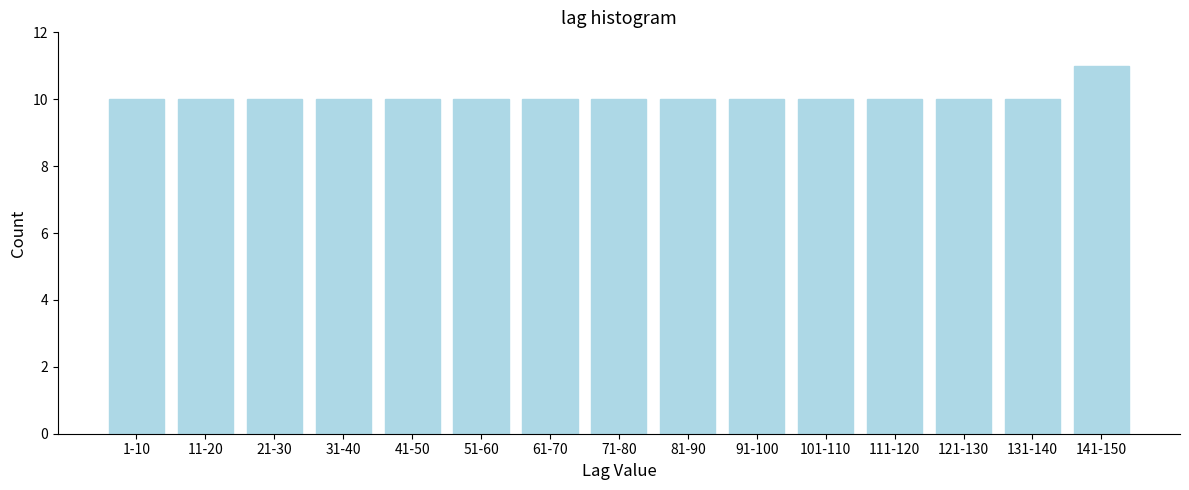

Reading left to right, extract all data points from this chart.

1-10=10	11-20=10	21-30=10	31-40=10	41-50=10	51-60=10	61-70=10	71-80=10	81-90=10	91-100=10	101-110=10	111-120=10	121-130=10	131-140=10	141-150=11